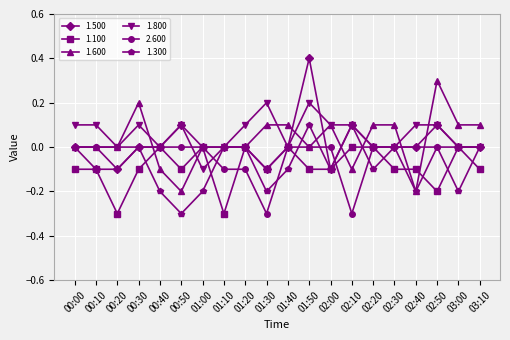

Which category has the highest value in the 1.500 series?

01:50